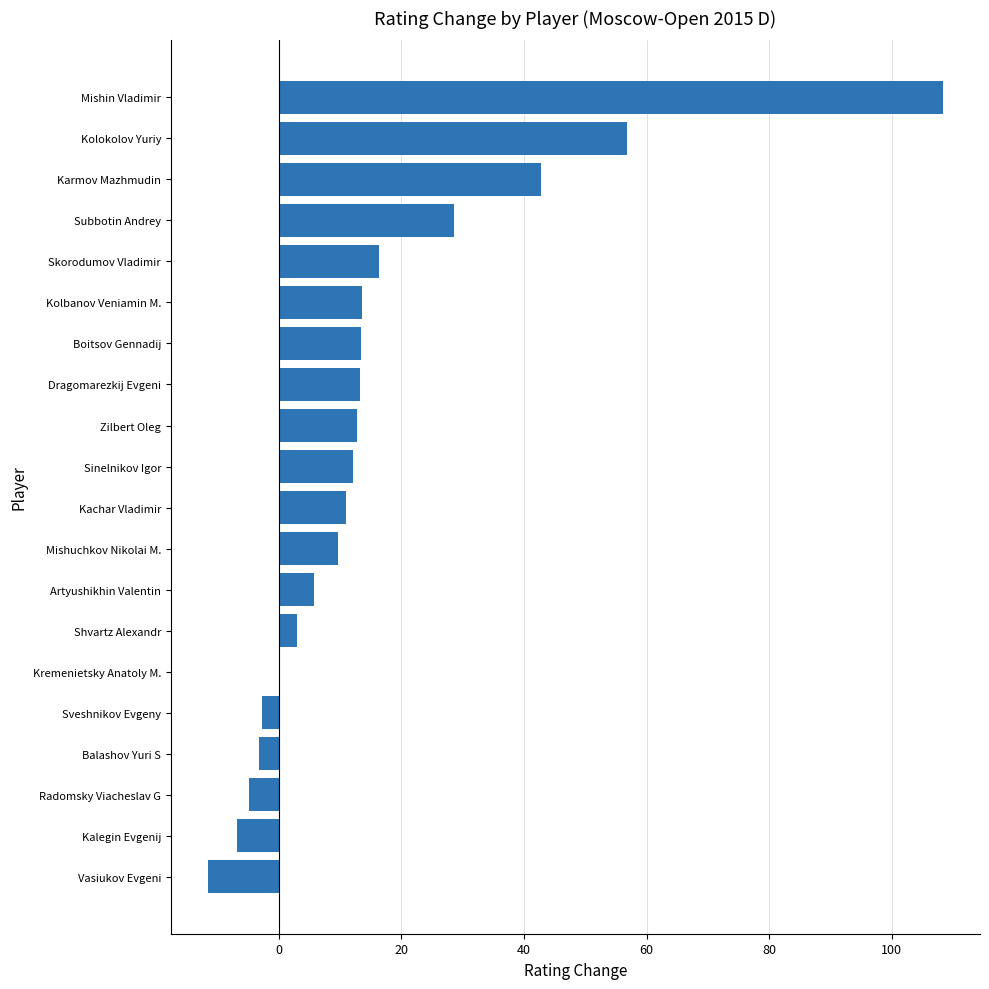

Between Mishuchkov Nikolai M. and Sveshnikov Evgeny, which is larger?

Mishuchkov Nikolai M.